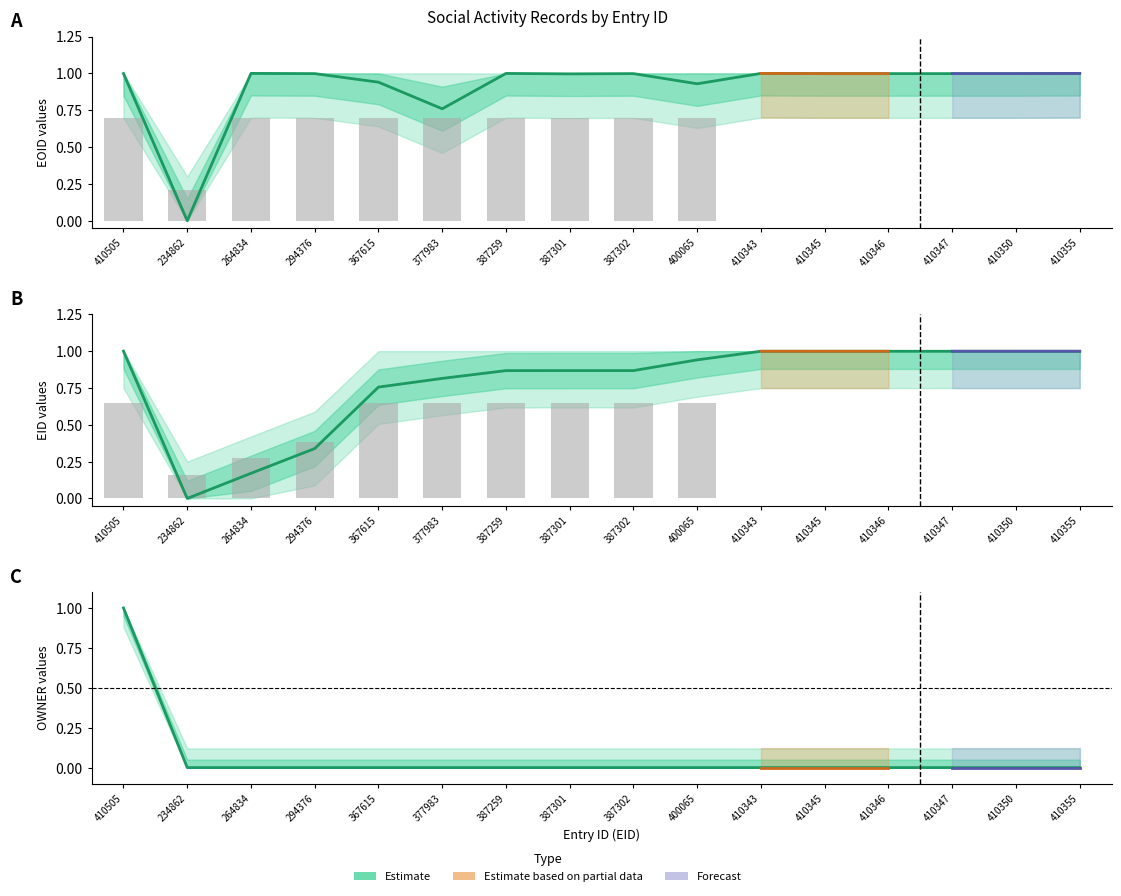

Between 400065 and 234862, which is larger?

400065